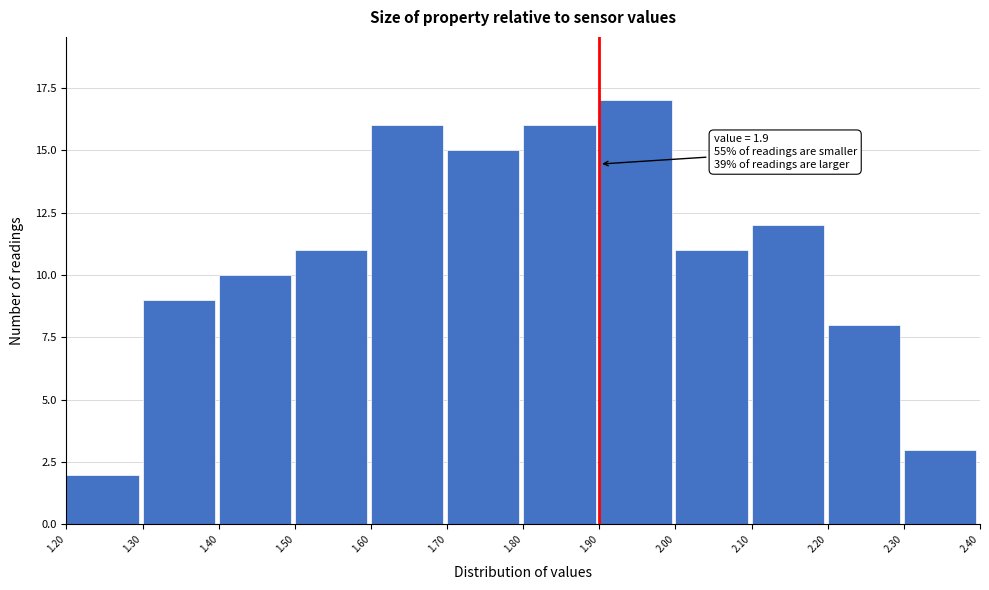

Which range on the x-axis has the tallest bar?

1.90 to 2.00